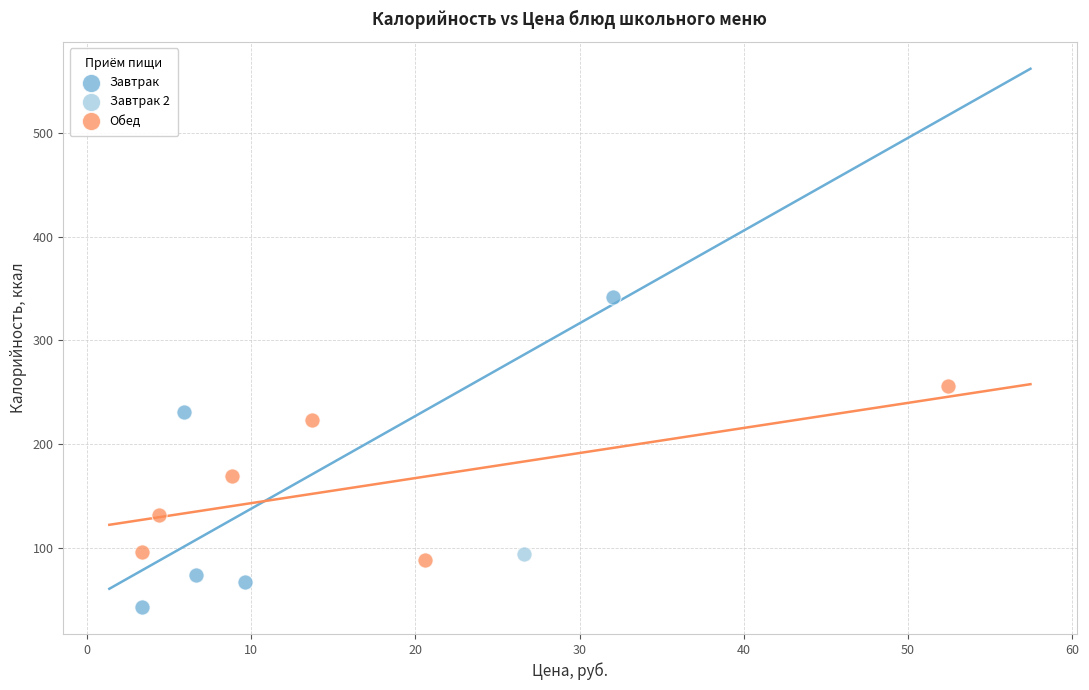

What are all the series names shown in the legend?

Завтрак, Завтрак 2, Обед